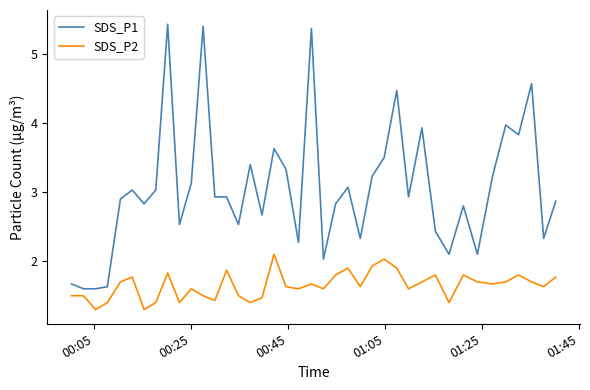

List the series in order of their overall mean, highest first.

SDS_P1, SDS_P2